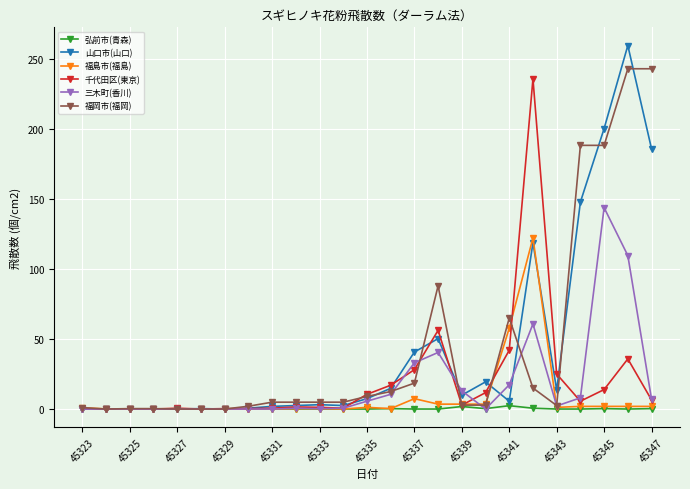

How many lines are shown in the chart?

6